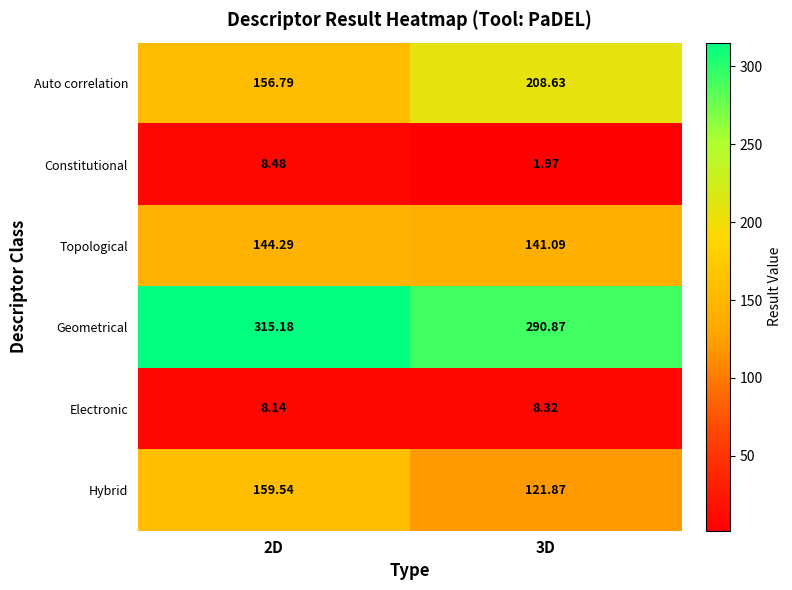

Which series has the largest total across all categories?

Geometrical